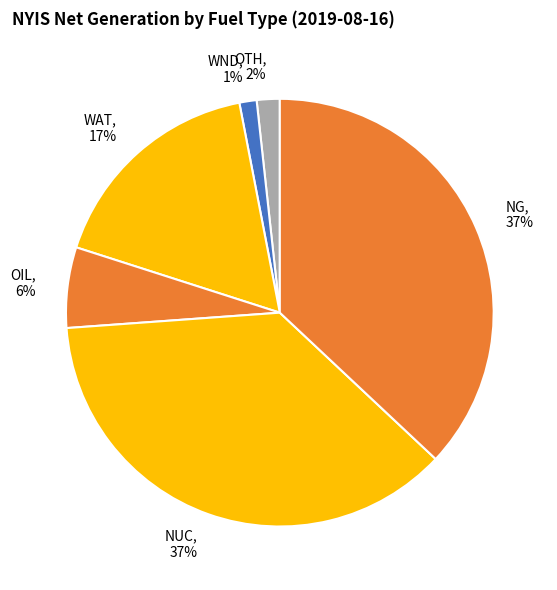

Is the sum of OIL and WAT greater than half?

No